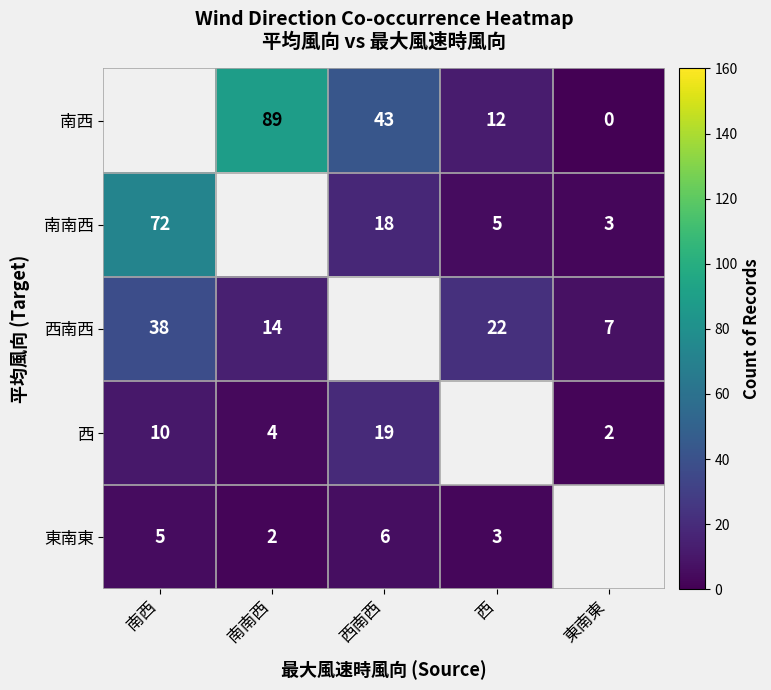

Is it true that 西 equals 2.0 at 南南西?

False